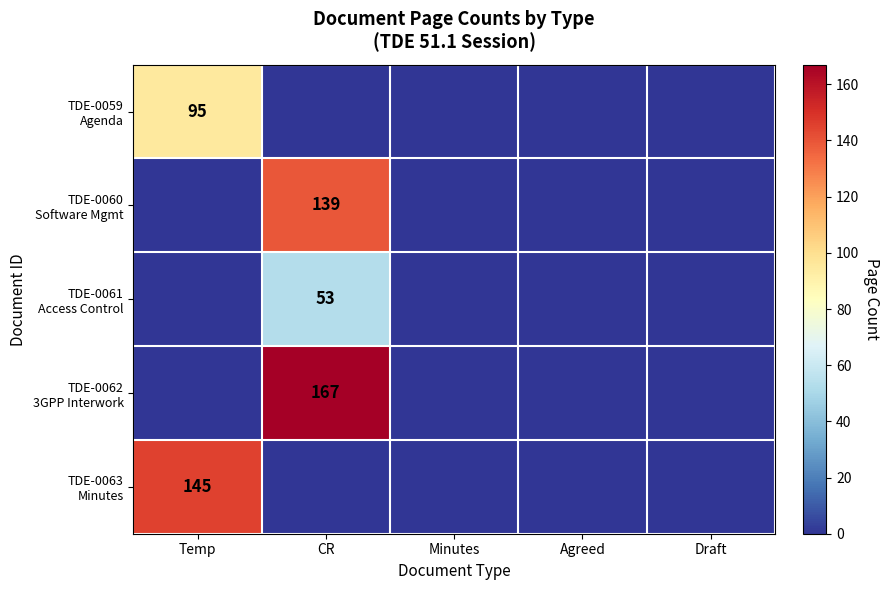

Between Temp and Draft, which series saw the biggest shift?

TDE-0063 Minutes